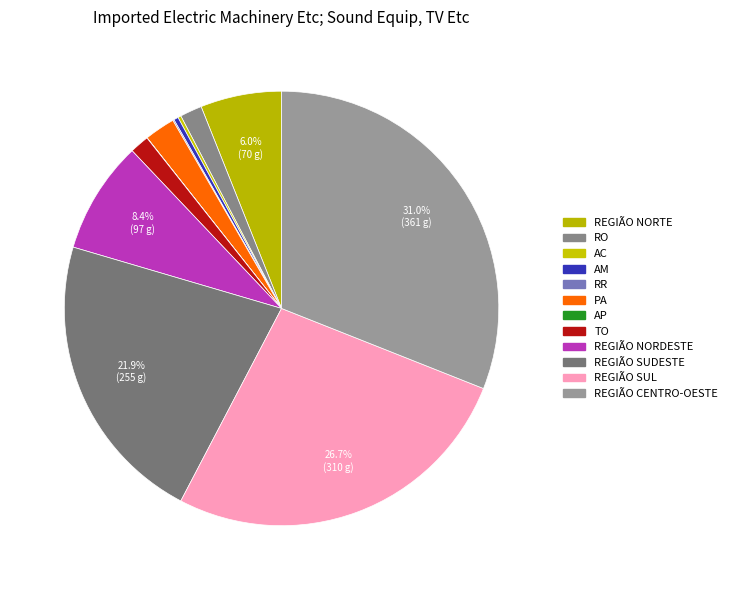

Rank the categories by value from highest to lowest.

REGIÃO CENTRO-OESTE, REGIÃO SUL, REGIÃO SUDESTE, REGIÃO NORDESTE, REGIÃO NORTE, PA, RO, TO, AM, AC, RR, AP